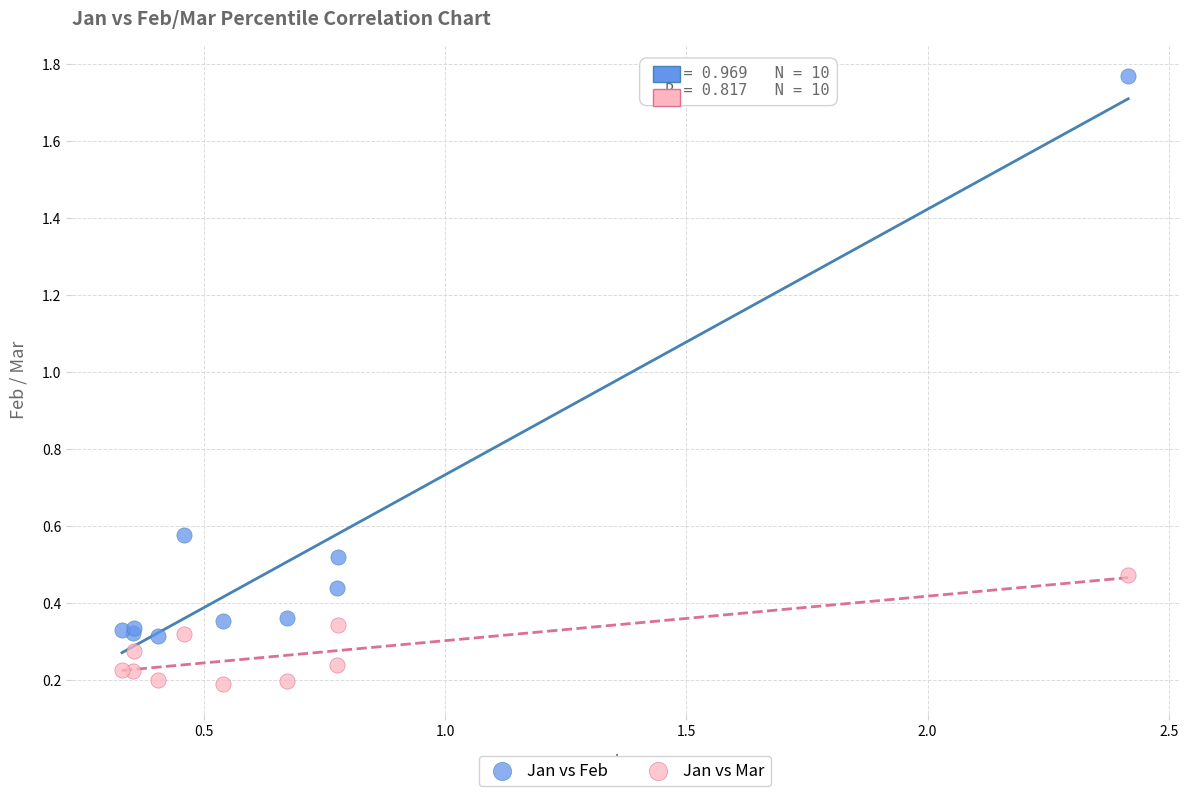

Which series reaches the maximum Y coordinate?

Jan vs Feb